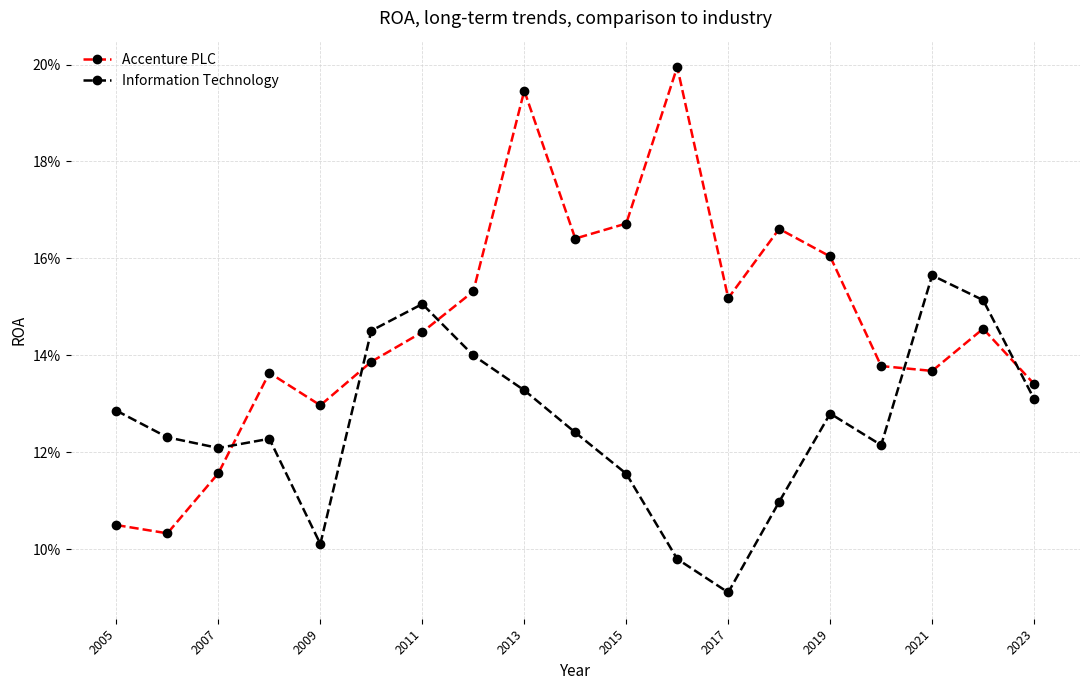

How many times do Accenture PLC and Information Technology cross each other?

5